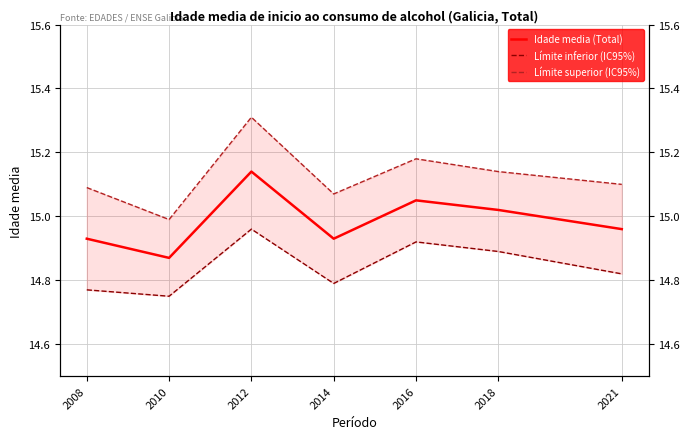

Which has a higher value, 2010 or 2008?

2008